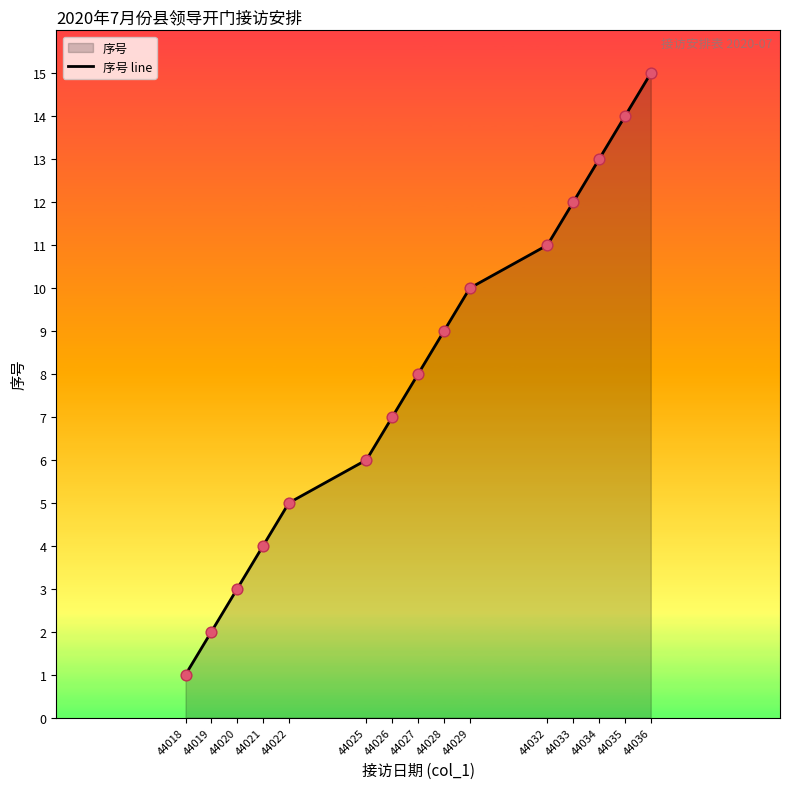

What is the change in value from 44019 to 44025?

+4